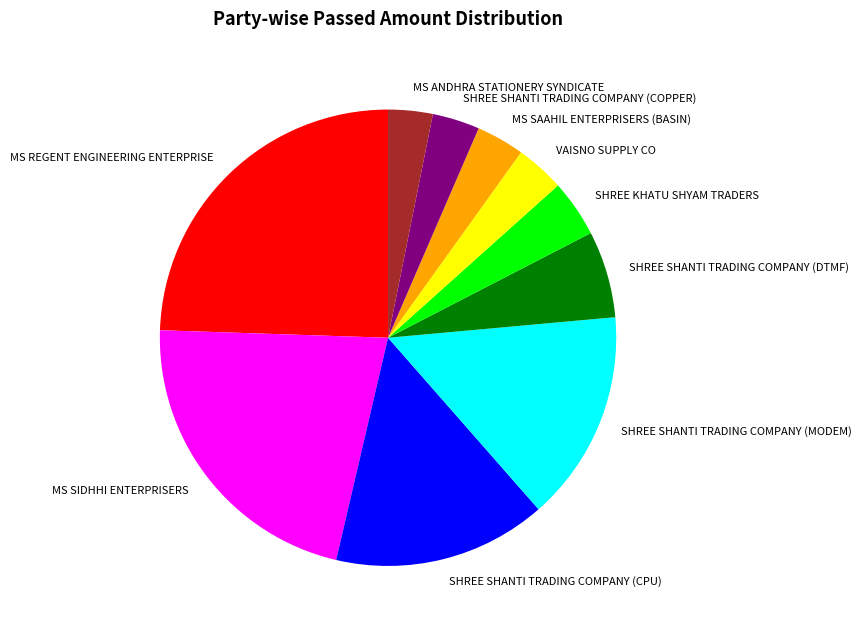

Which category has the biggest portion of the pie?

MS REGENT ENGINEERING ENTERPRISE